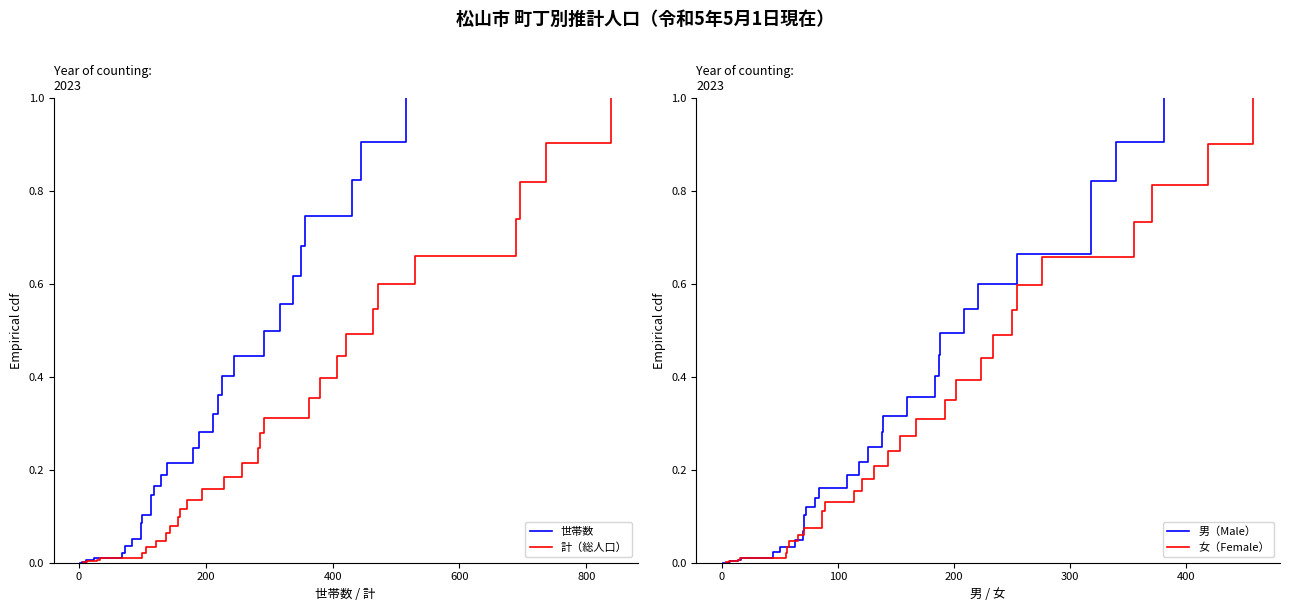

What is the average value of the 世帯数 series?

0.3